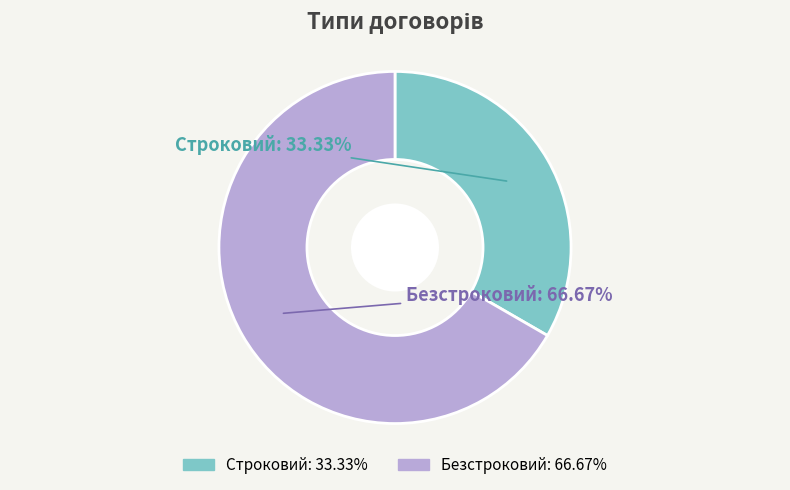

Is the sum of Строковий and Безстроковий greater than half?

Yes